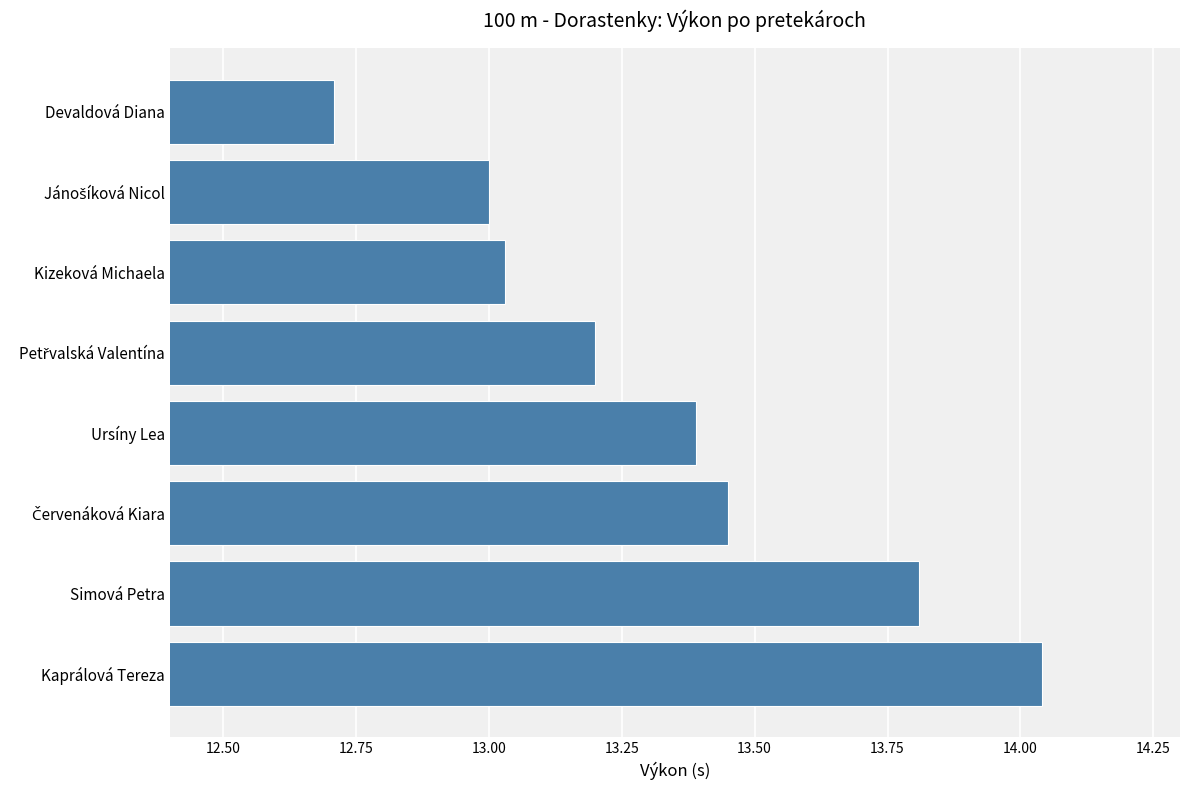

What is the difference between the maximum and minimum values?

1.3